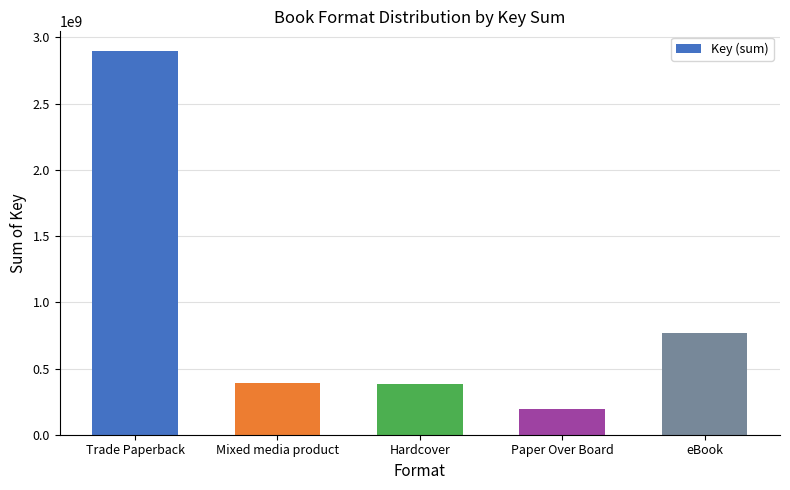

Which label corresponds to the smallest value in the chart?

Paper Over Board